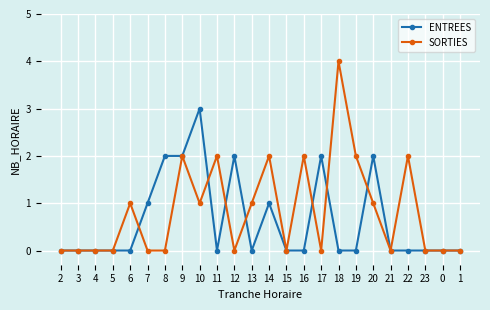

What is the average value of the ENTREES series?

1